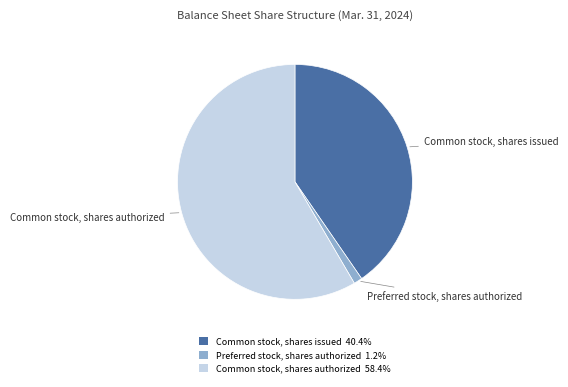

Is the sum of Common stock, shares authorized 58.4% and Common stock, shares issued 40.4% greater than half?

Yes